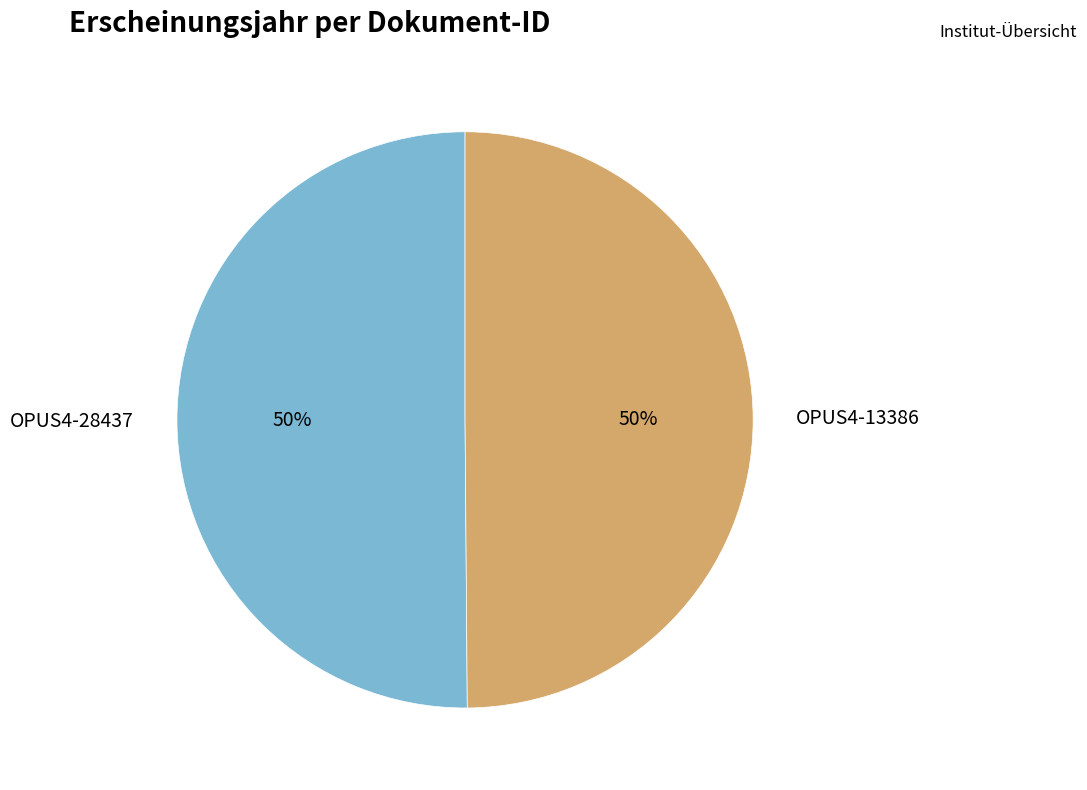

The OPUS4-13386 slice represents 39% of the pie. True or false?

False